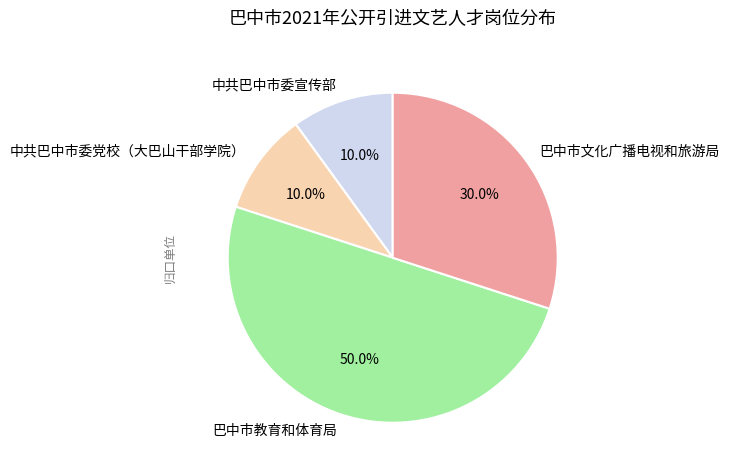

Count the number of slices in the pie.

4